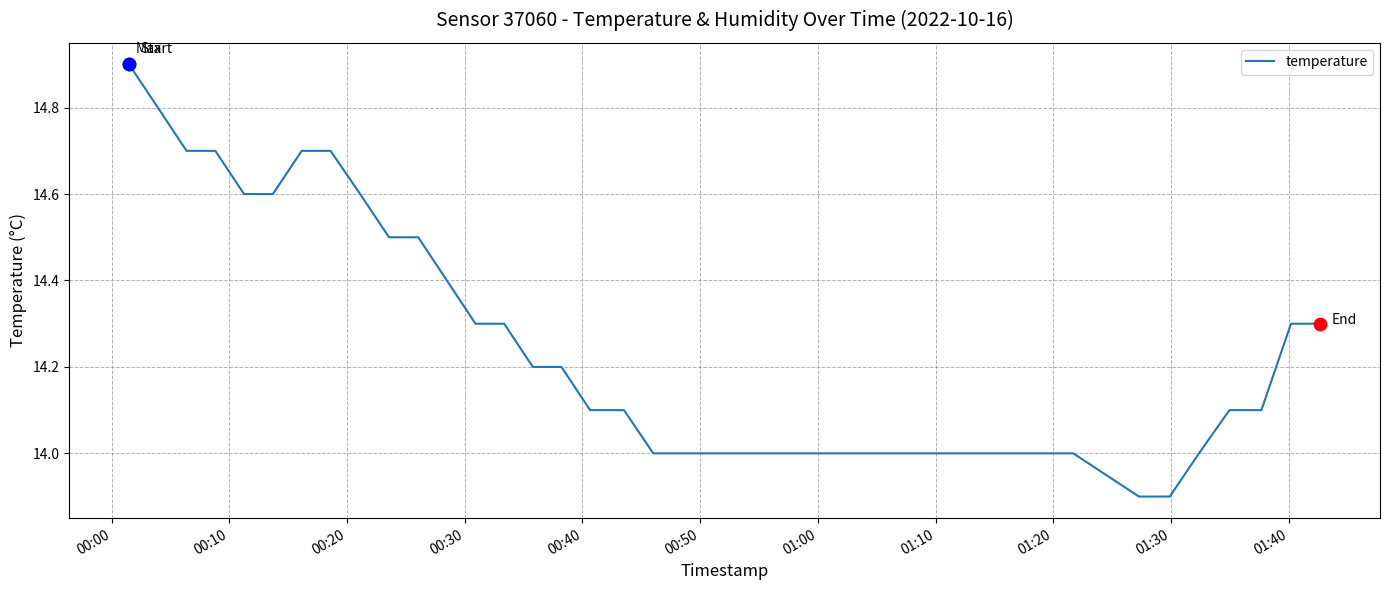

What is the smallest value displayed?

13.9